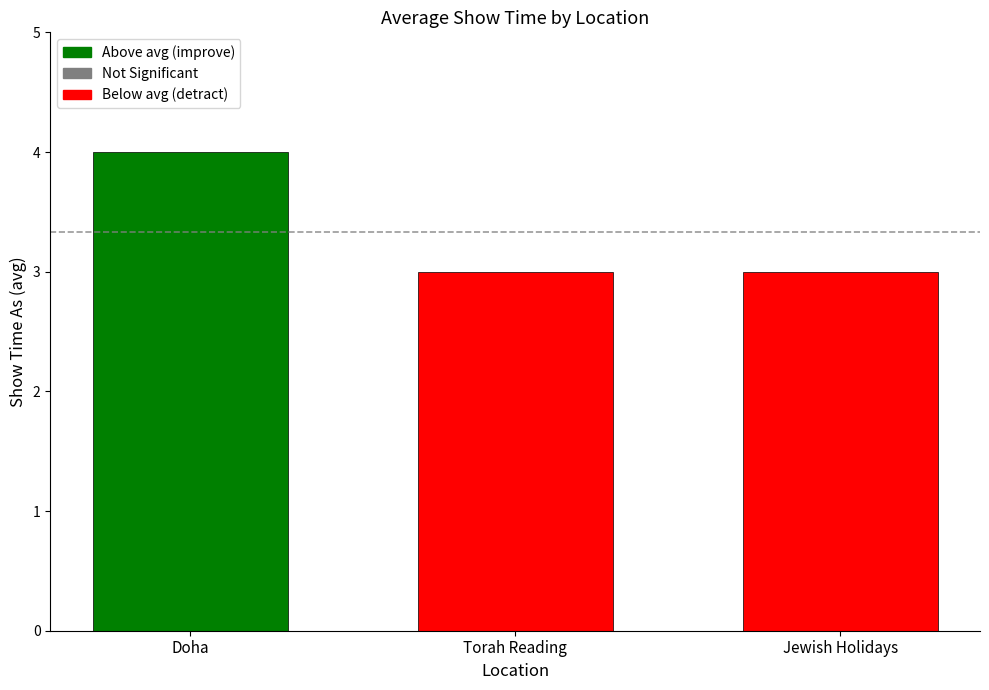

What is the average value?

3